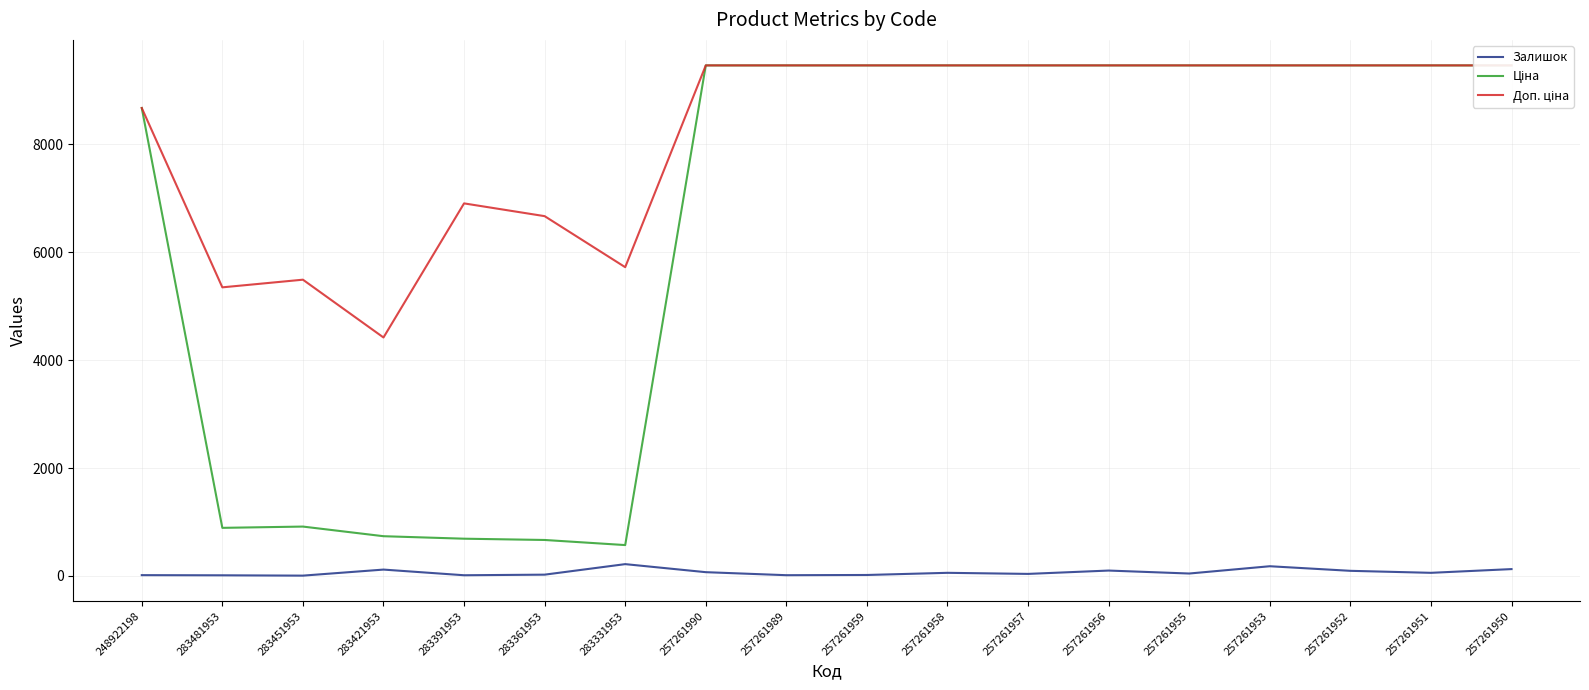

True or false: Ціна and Доп. ціна cross at least once.

False